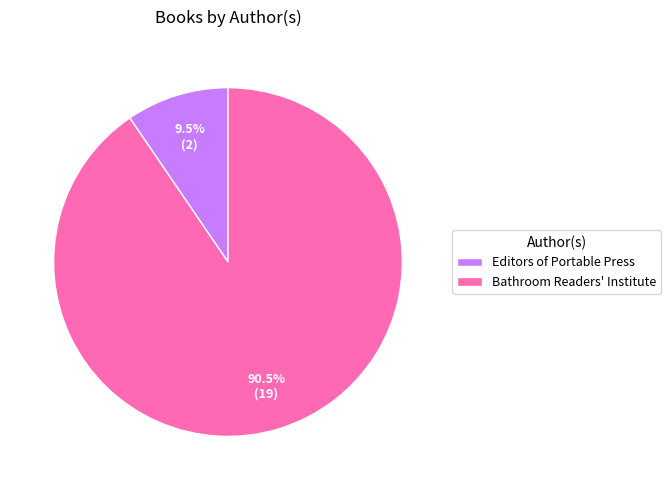

To the nearest percent, what is the combined percentage of Editors of Portable Press and Bathroom Readers' Institute?

100%